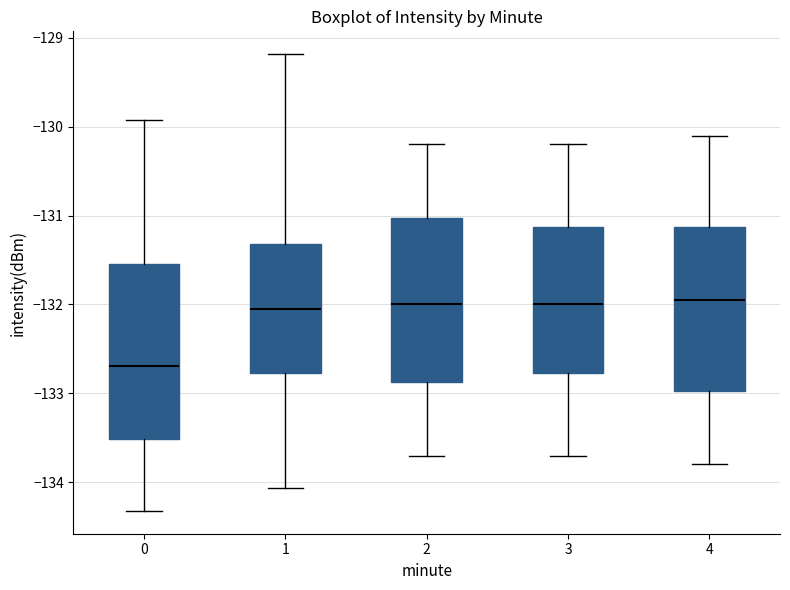

Which box has the lowest median line?

0